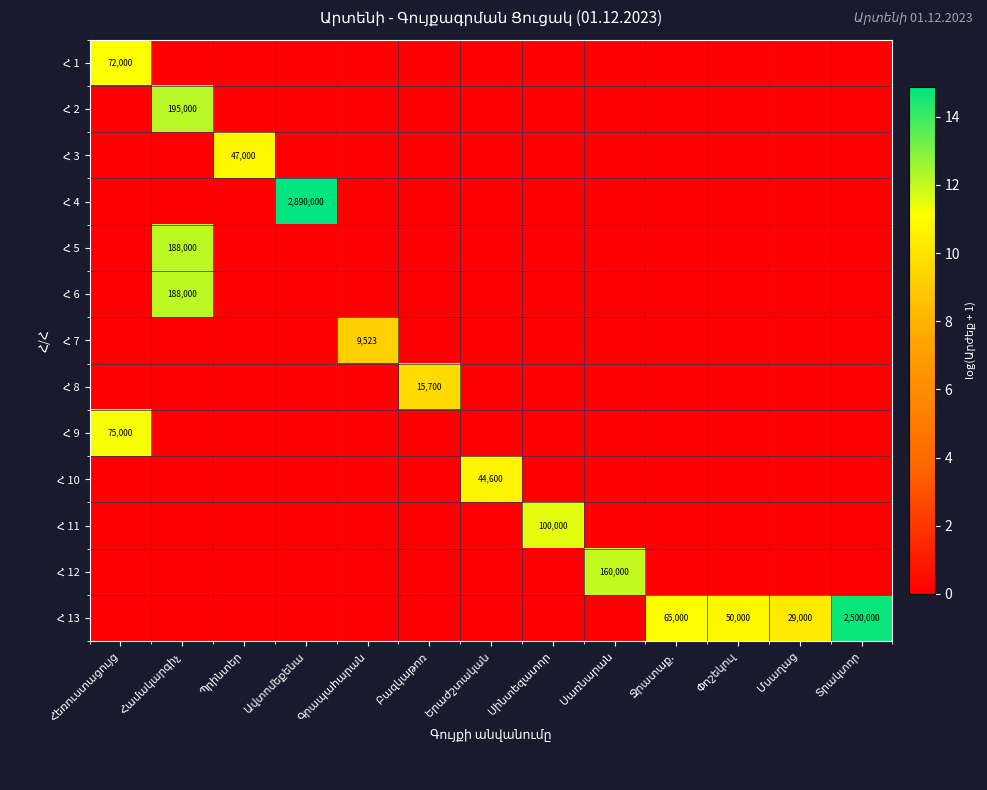

True or false: Հ 12 has a value of 6.8 at Հեռուստացույց.

False